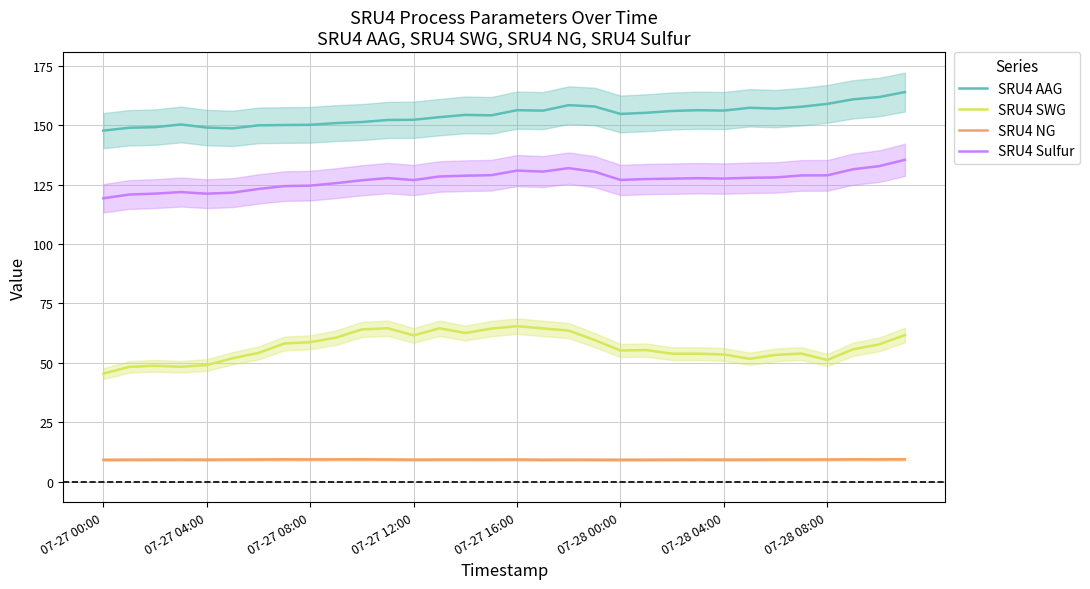

Reading left to right, transcribe all the data shown in this chart.

SRU4 AAG: 147.7	148.9	149.1	150.3	149.0	148.6	149.9	150.0	150.1	150.8	151.3	152.2	152.2	153.3	154.3	154.1	156.3	156.1	158.4	157.8	154.7	155.2	155.9	156.3	156.1	157.3	156.9	157.7	158.9	160.8	161.8	163.9
SRU4 SWG: 45.5	48.3	48.8	48.4	49.1	52.0	54.2	58.2	58.7	60.6	64.1	64.6	61.6	64.5	62.6	64.4	65.5	64.5	63.6	59.6	55.2	55.4	53.9	53.9	53.6	51.7	53.4	53.9	51.2	55.7	57.8	61.7
SRU4 NG: 9.3	9.3	9.3	9.3	9.3	9.4	9.4	9.4	9.4	9.4	9.4	9.4	9.3	9.3	9.3	9.3	9.4	9.3	9.3	9.3	9.3	9.3	9.3	9.3	9.3	9.3	9.4	9.4	9.4	9.4	9.4	9.5
SRU4 Sulfur: 119.2	120.8	121.2	121.8	121.2	121.6	123.1	124.4	124.5	125.6	126.8	127.7	126.9	128.4	128.7	128.9	130.9	130.4	131.9	130.4	126.9	127.3	127.5	127.7	127.5	127.8	128.0	128.8	128.9	131.5	132.7	135.4